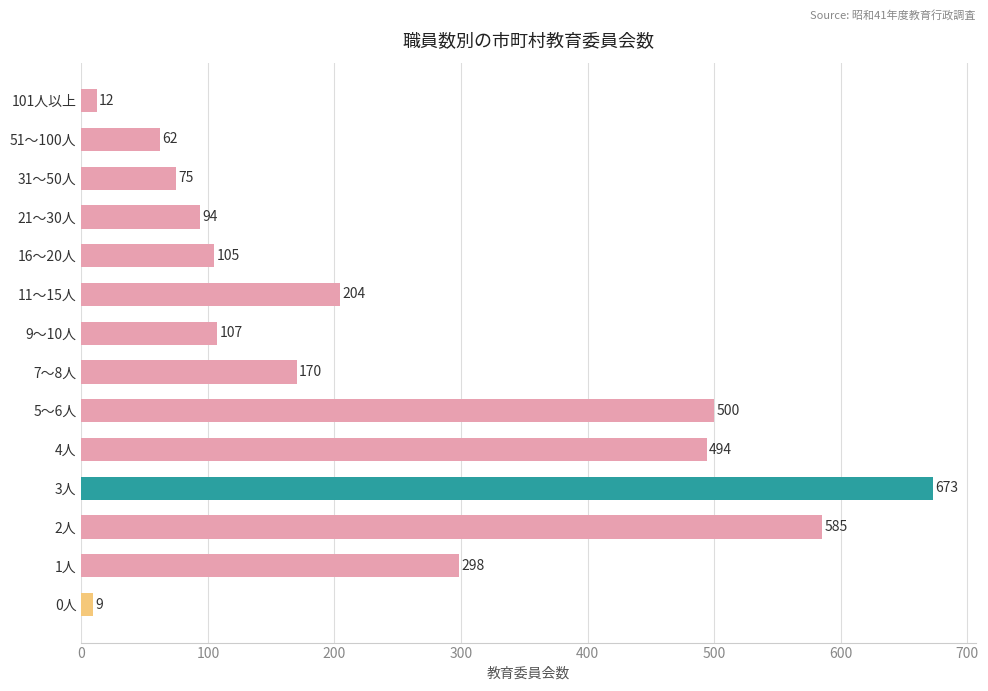

Which category has the lowest value across all series?

0人